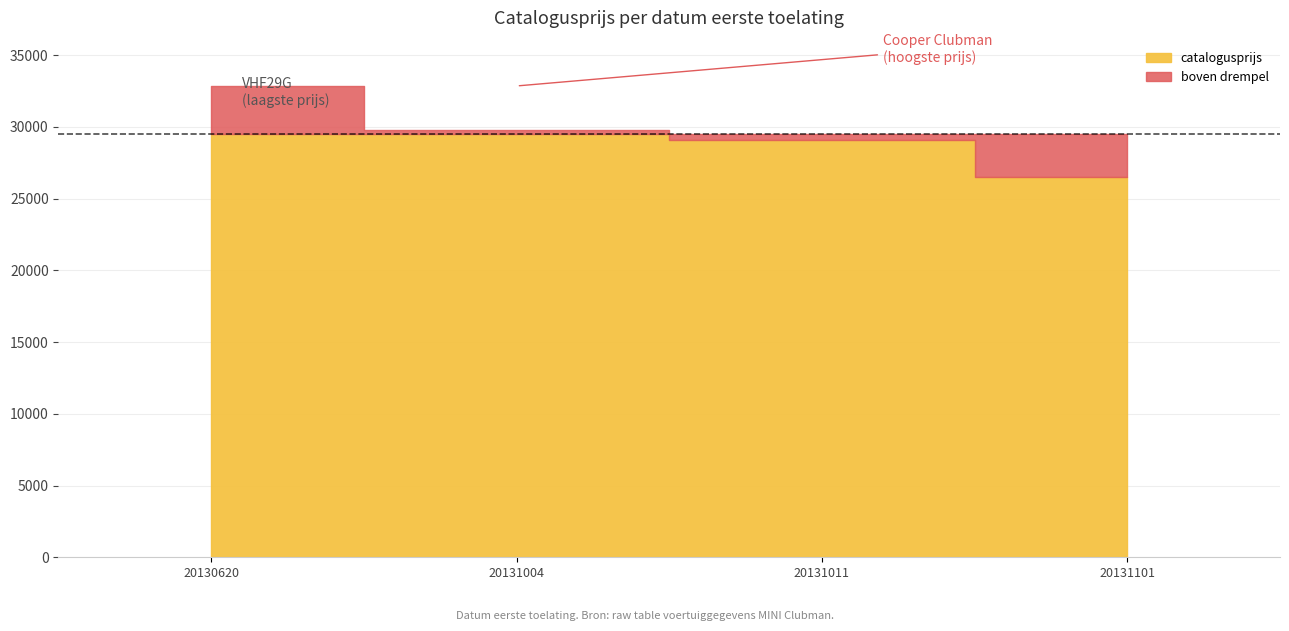

Reading left to right, extract all data points from this chart.

32843	29754	29064	26495